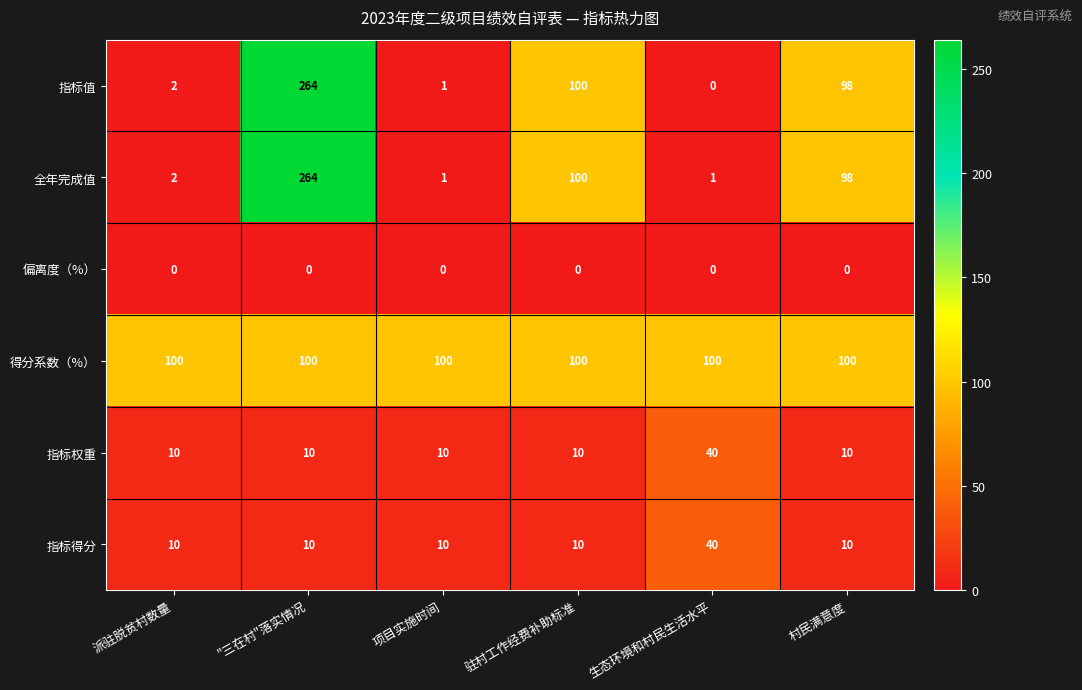

At which label does 指标值 first exceed 98?

"三在村"落实情况